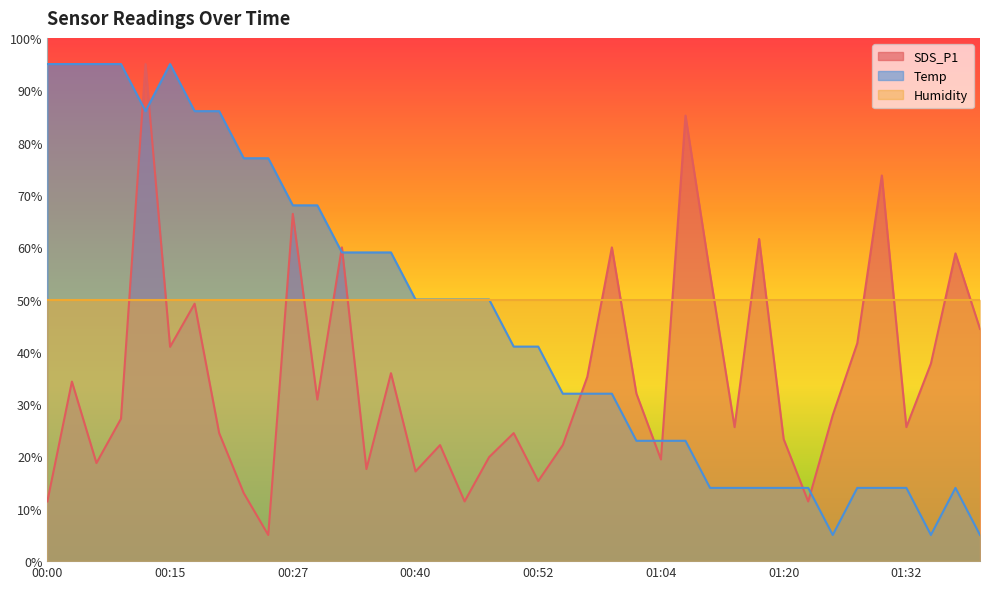

What is the value of the SDS_P1 point at the 21st from the left?

15.3